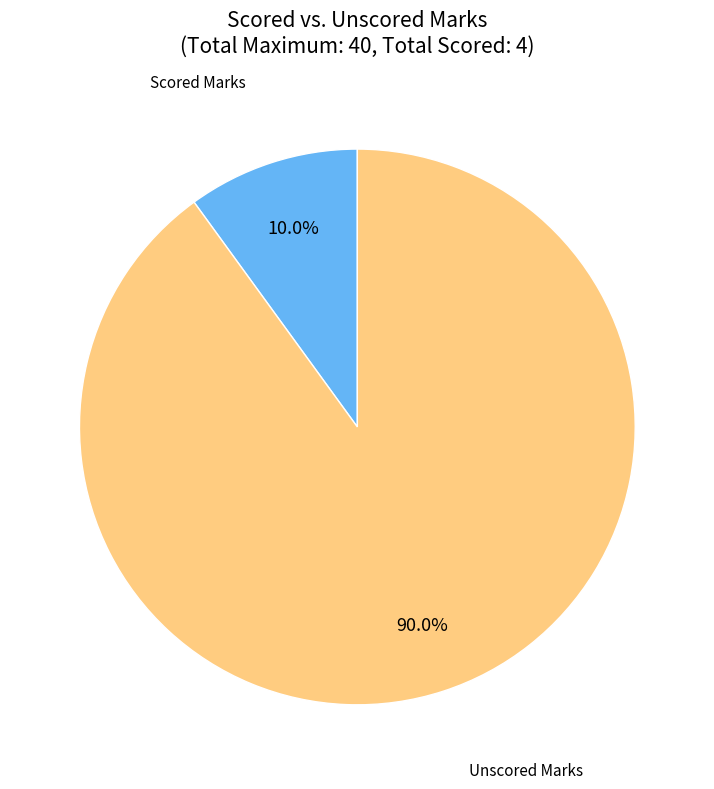

How many slices are in this pie chart?

2